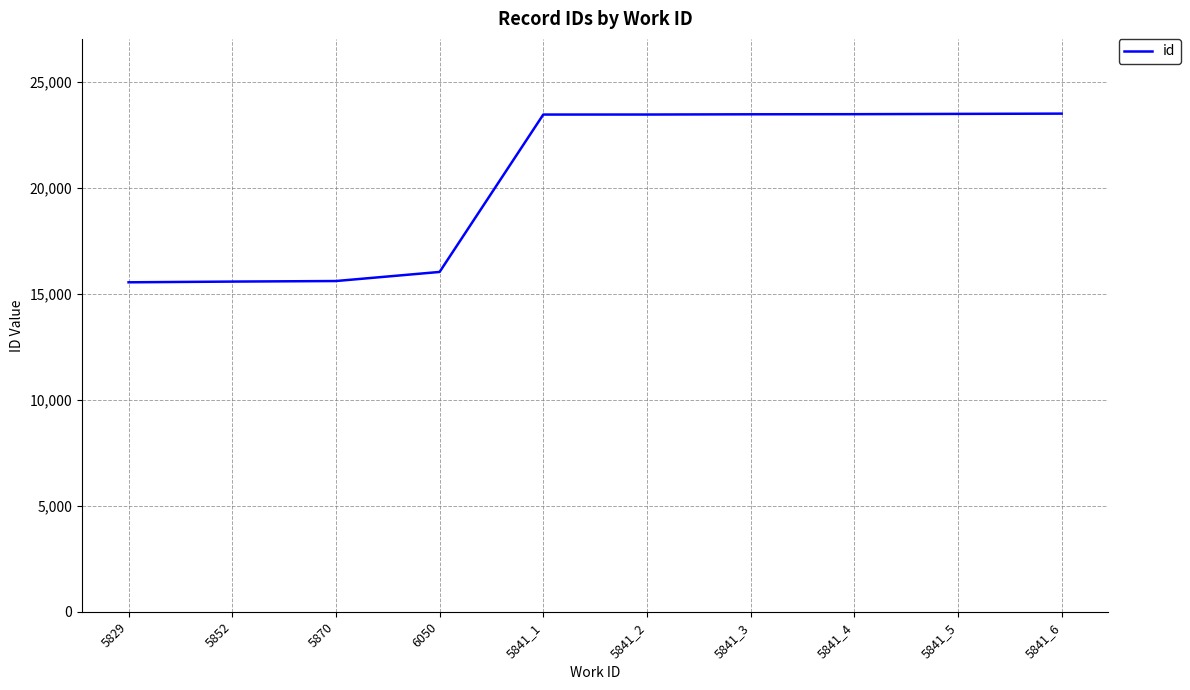

What is the sum of the values at 6050 and 5841_4?

39522